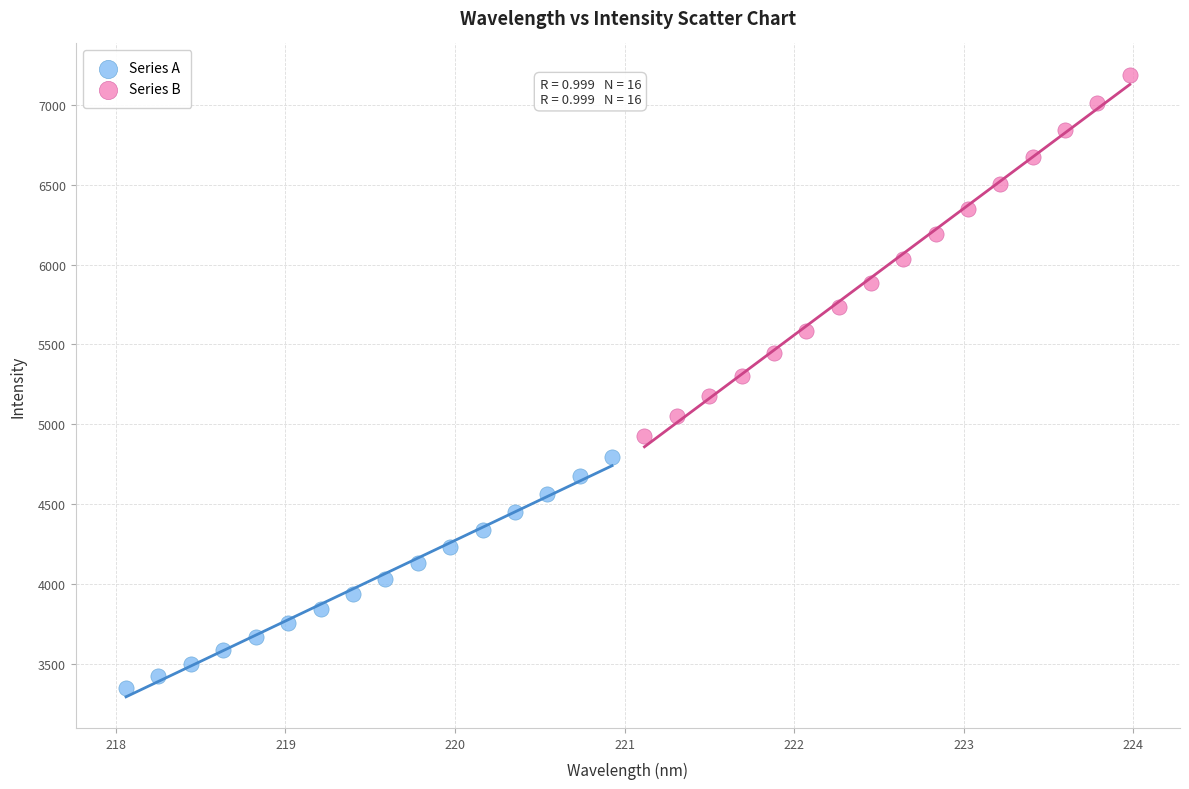

Which series contains the lowest Y value?

Series A